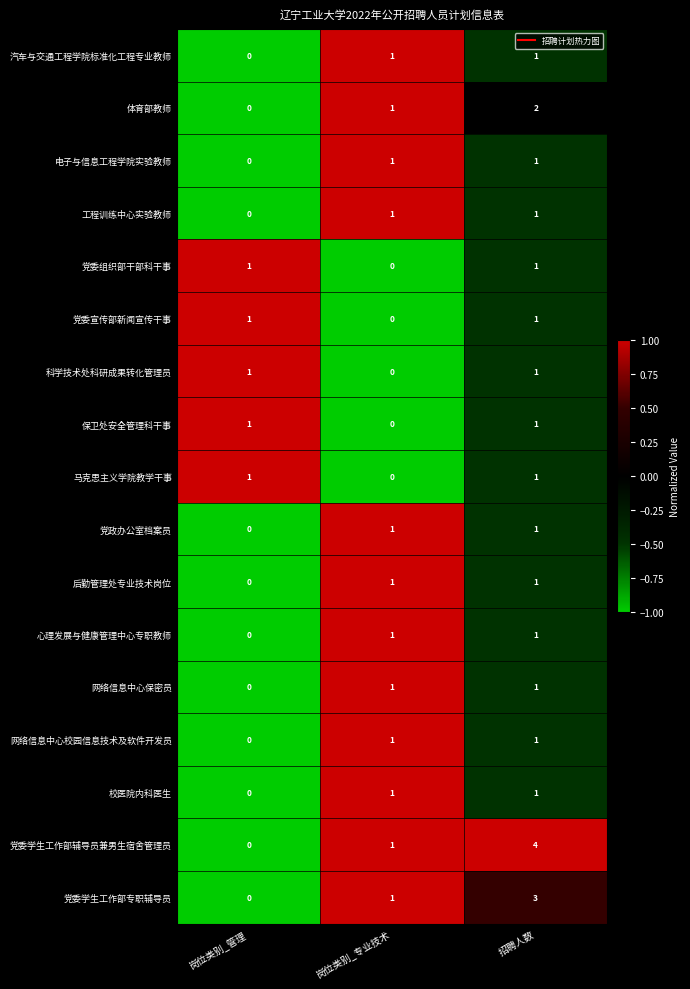

Count the number of data series in this chart.

17